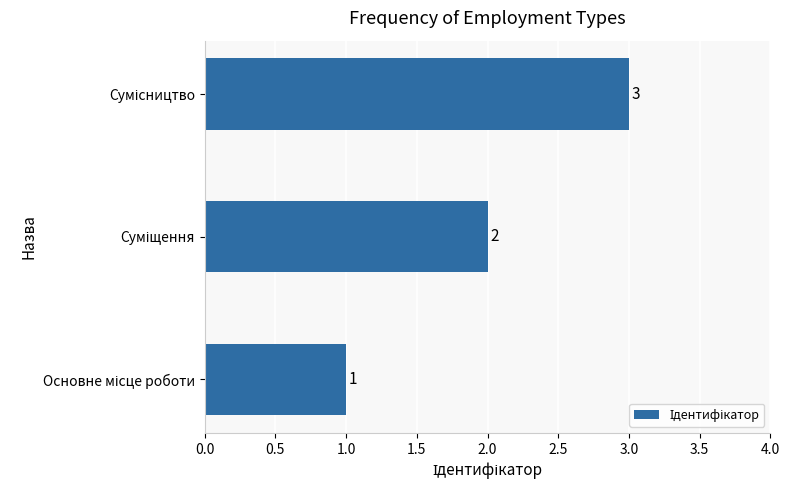

How many categories are shown in the chart?

3